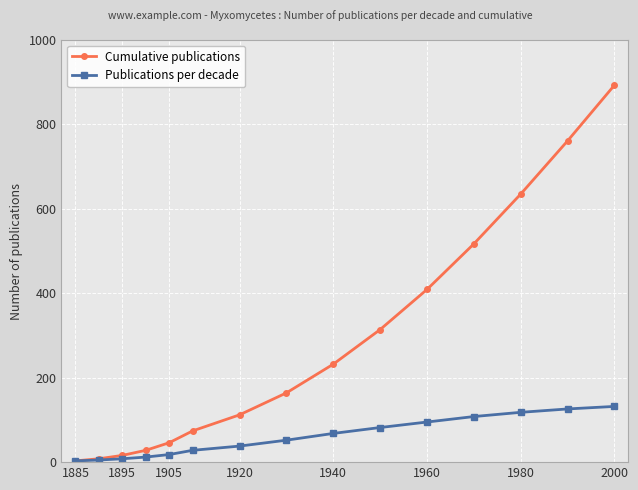

What is the difference between the maximum and minimum values in the Publications per decade series?

129